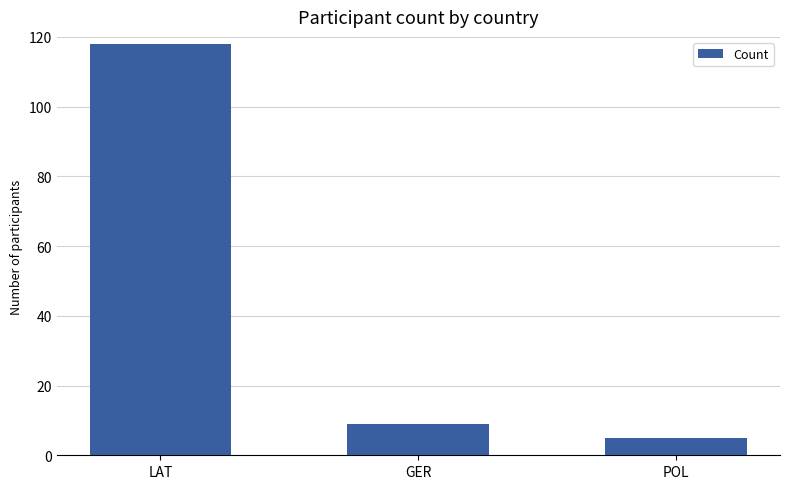

List the labels in order of value, smallest first.

POL, GER, LAT